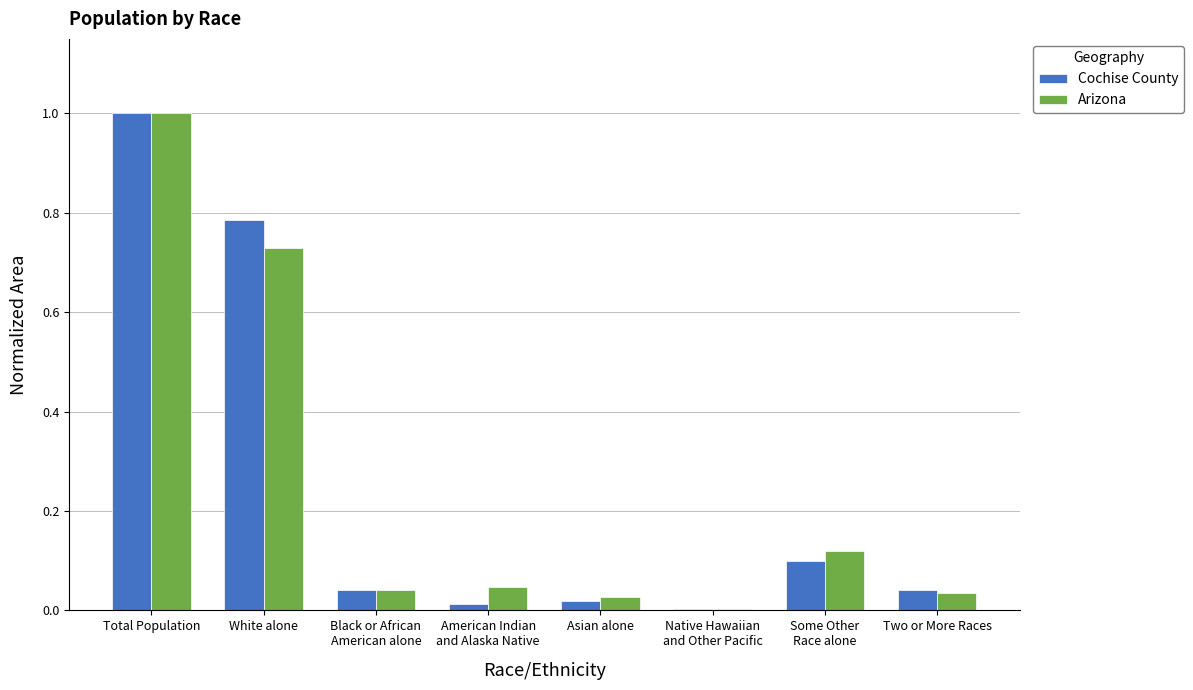

Is it true that Cochise County equals 0.0 at American Indian
and Alaska Native?

True